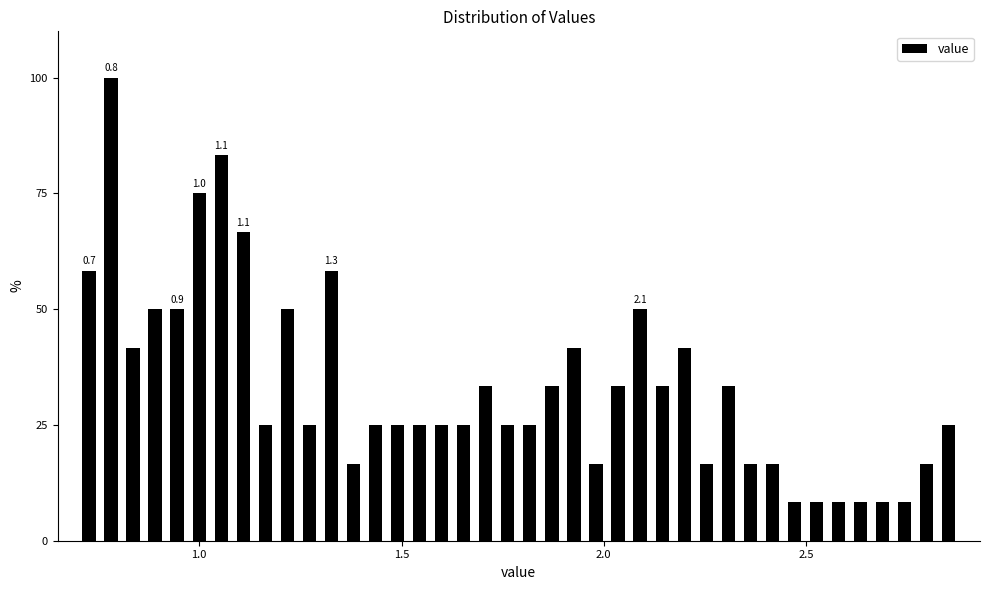

Read against the x-axis, roughly where is the centre of the tallest bar?

0.80